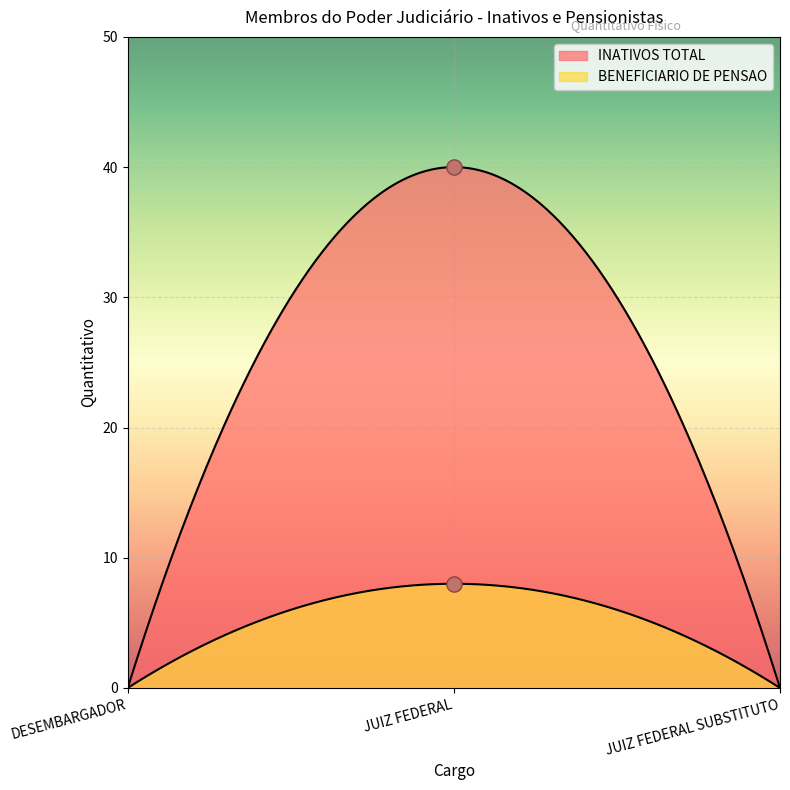

What are all the series names shown in the legend?

INATIVOS TOTAL, BENEFICIARIO DE PENSAO